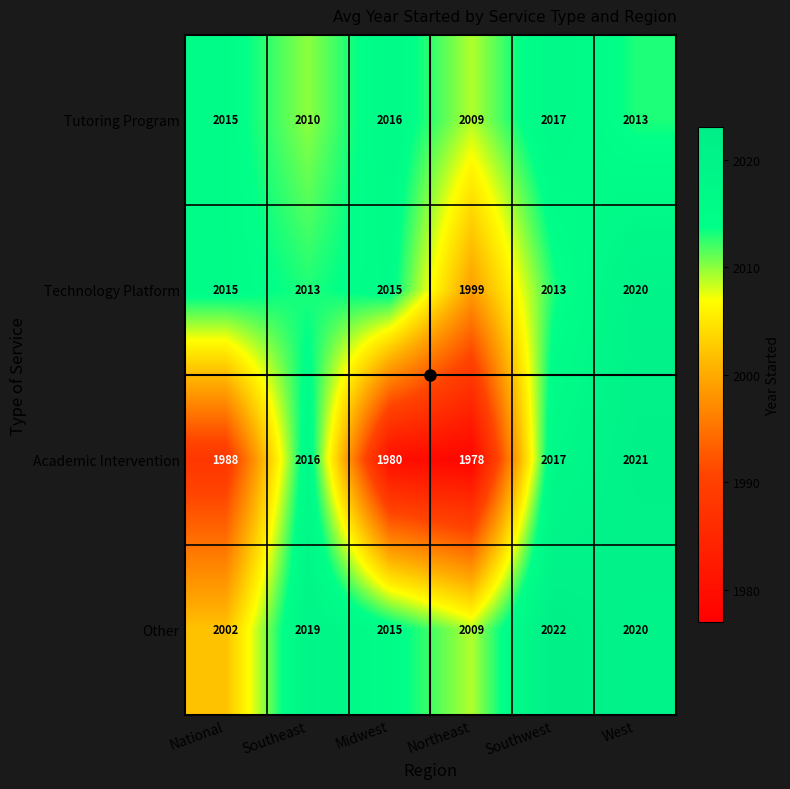

What is the difference between the maximum and minimum values in the Technology Platform series?

21